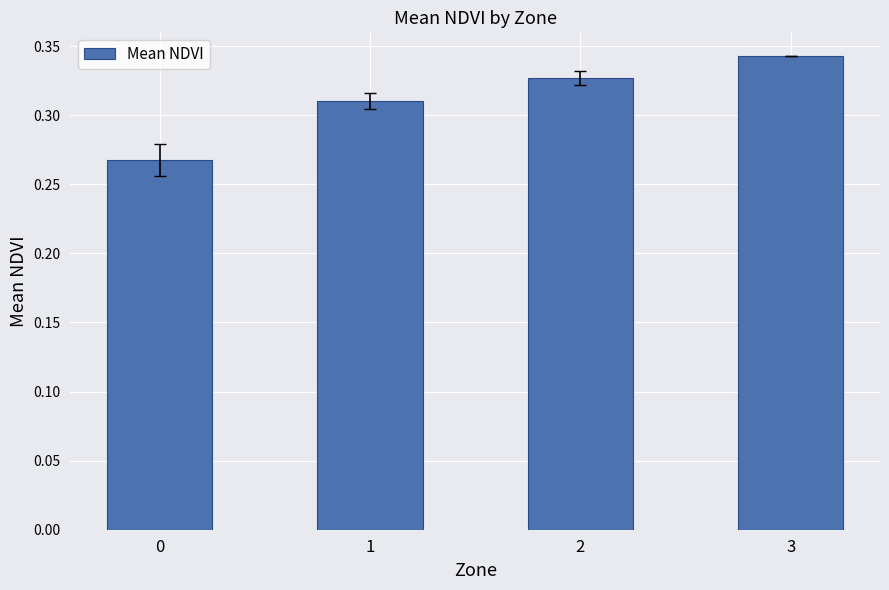

What is the difference between the maximum and minimum values?

0.1